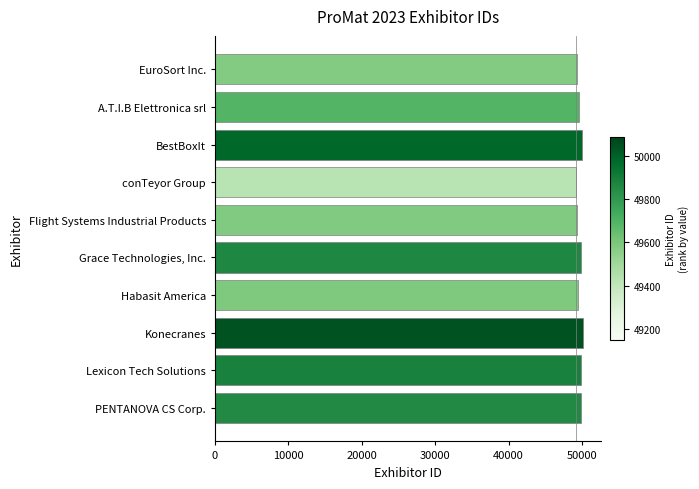

The value at EuroSort Inc. is 17063. True or false?

False